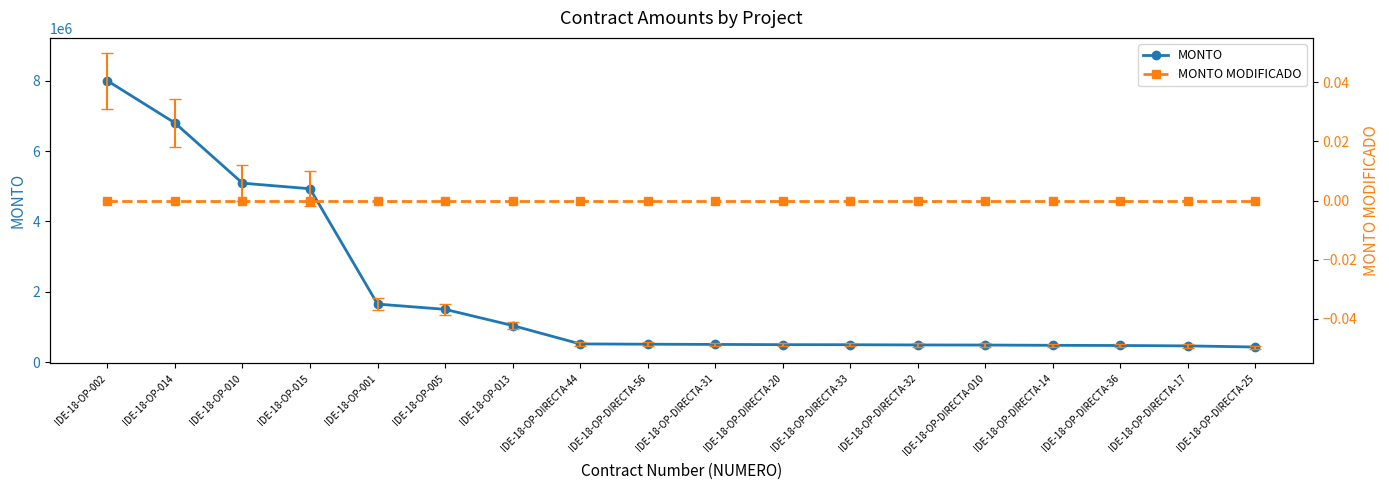

True or false: MONTO has a value of 11051996.2 at IDE-18-OP-014.

False